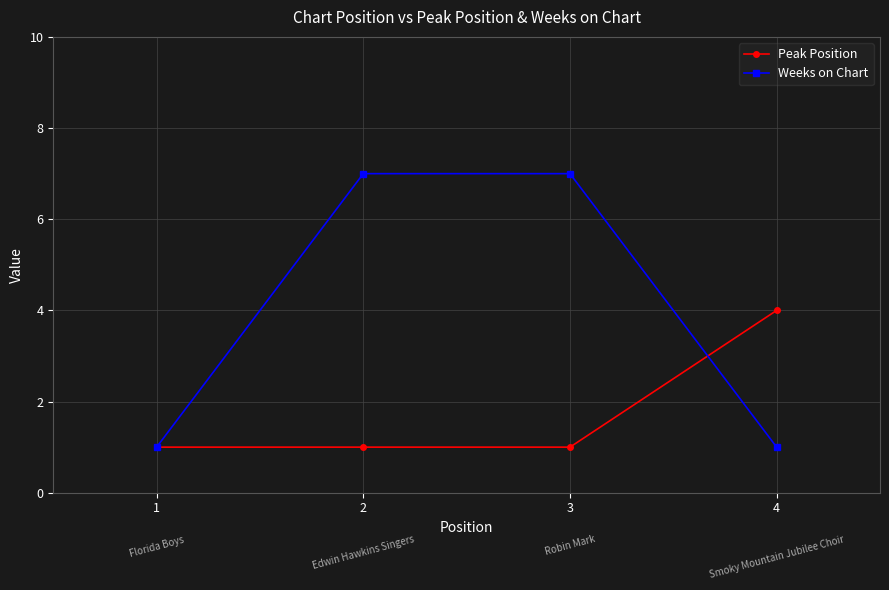

Which series has the largest range (max minus min)?

Weeks on Chart